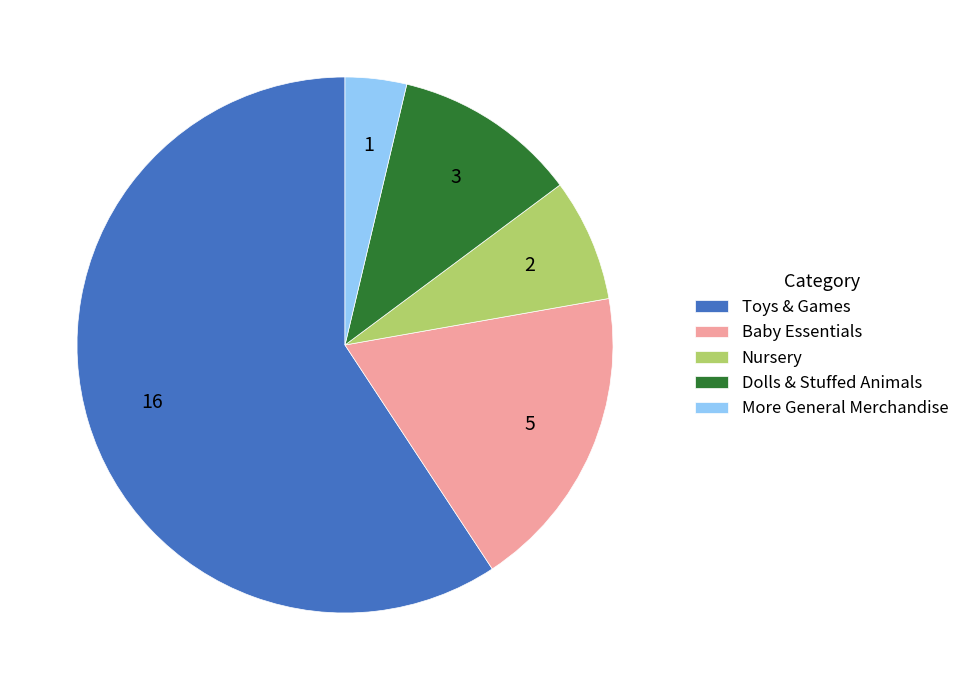

Rank the categories by value from highest to lowest.

Toys & Games, Baby Essentials, Dolls & Stuffed Animals, Nursery, More General Merchandise